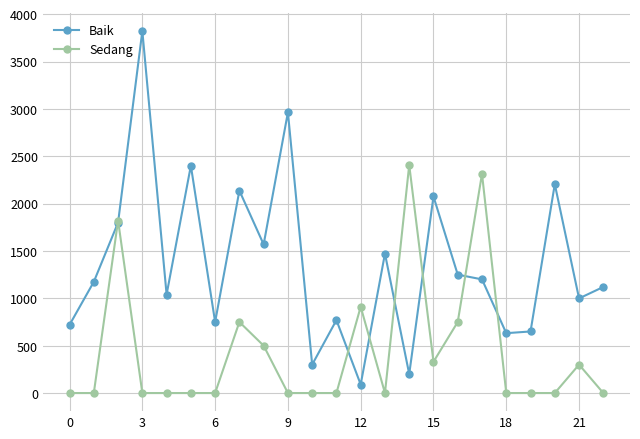

What are all the series names shown in the legend?

Baik, Sedang